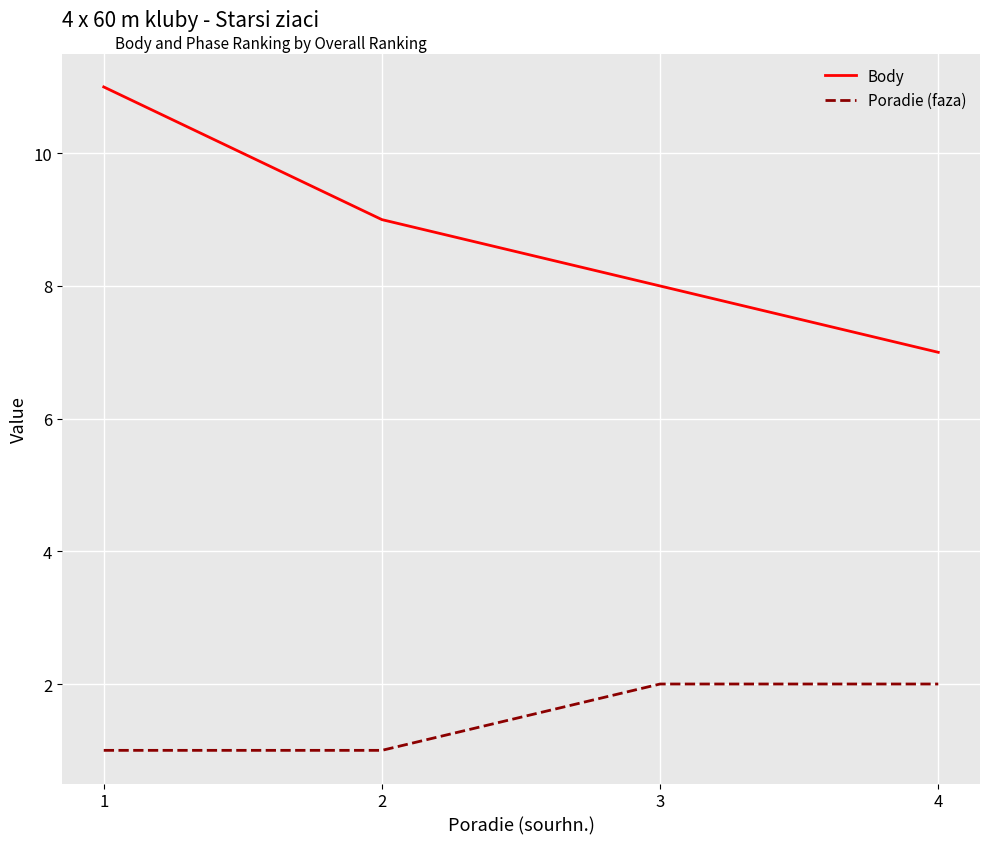

Reading left to right, what are all the values shown in this chart?

Body: 1=11	2=9	3=8	4=7
Poradie (faza): 1=1	2=1	3=2	4=2